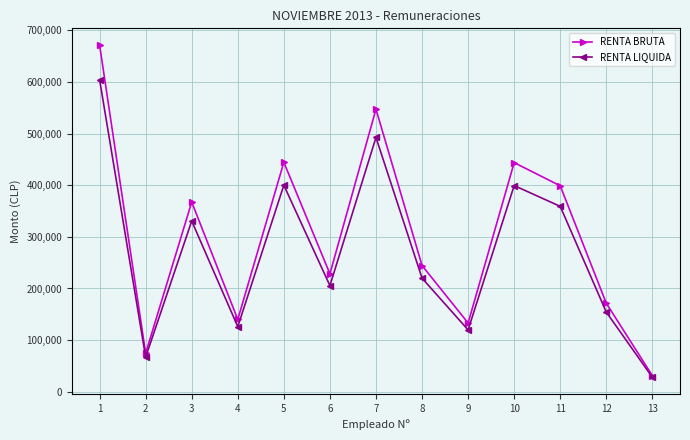

Is it true that RENTA BRUTA equals 100575 at 2?

False